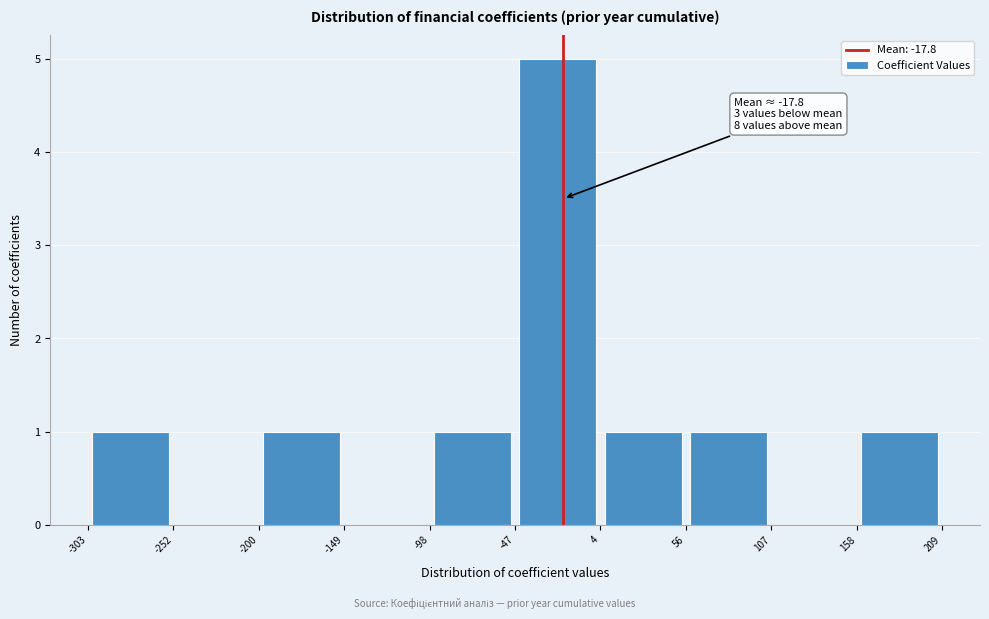

Which range on the x-axis has the tallest bar?

-47 to 4